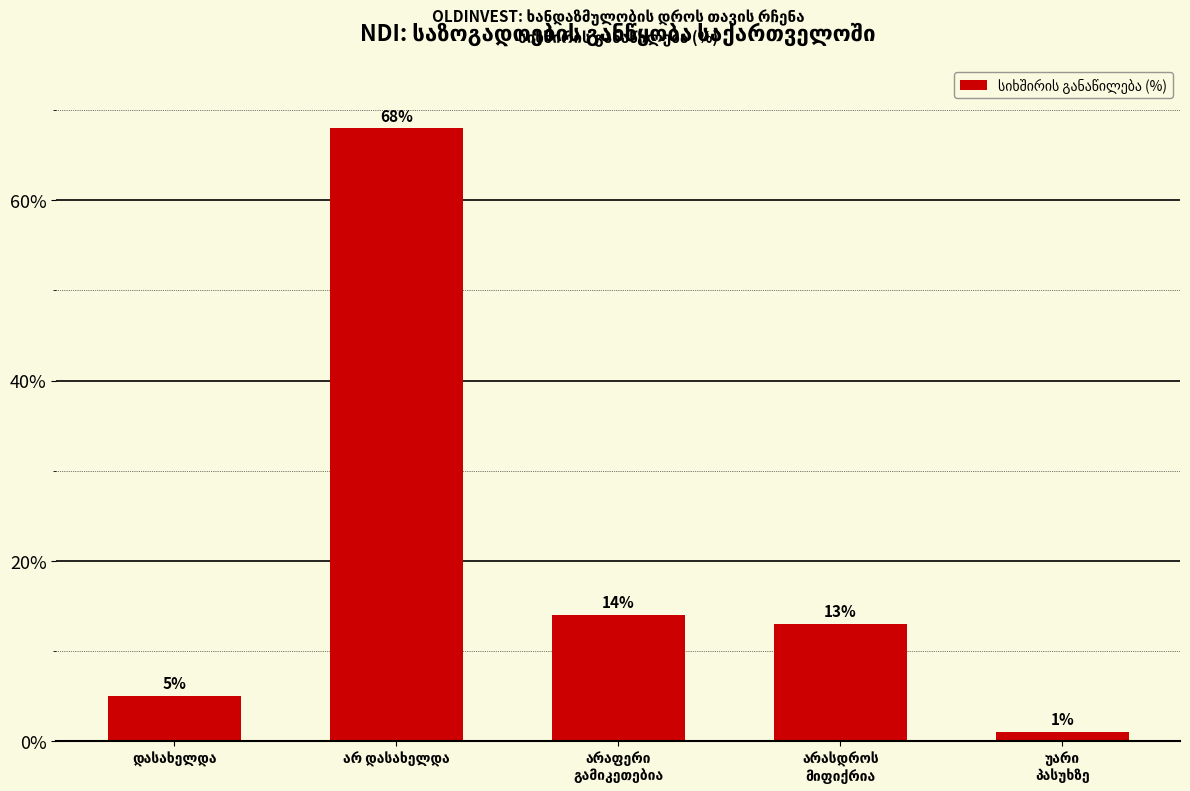

What is the difference between the second highest and second lowest values?

9